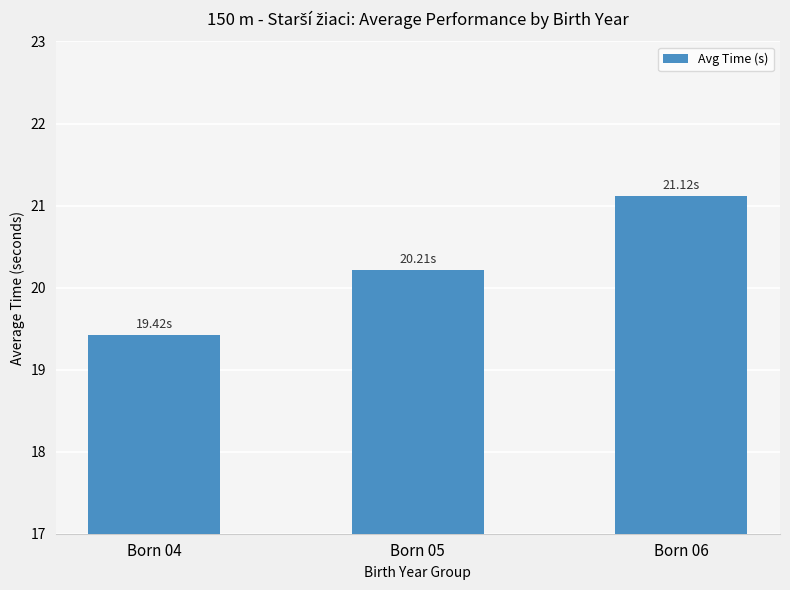

How many data points are above 20?

2